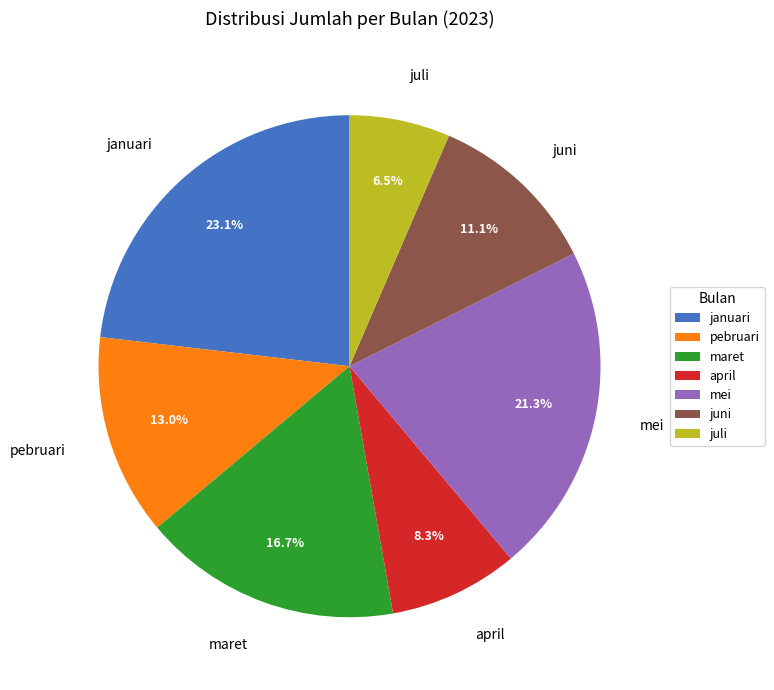

To the nearest percent, what portion does pebruari represent?

13%